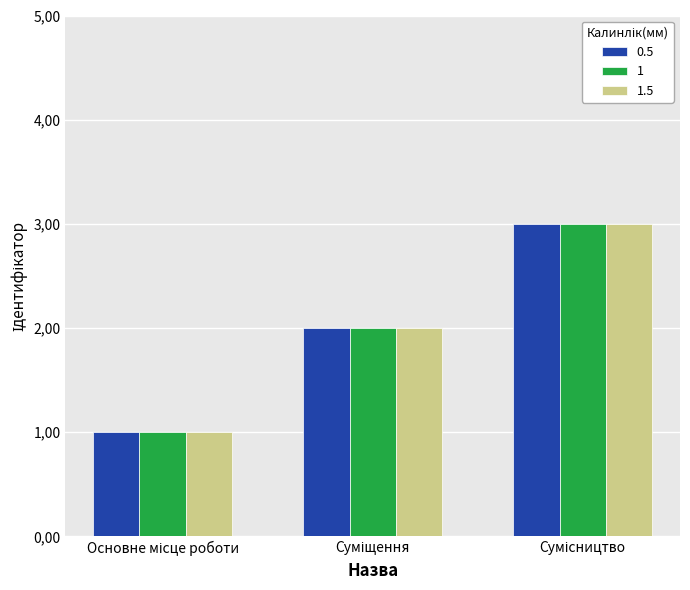

What is the difference between the maximum and minimum values in the 1.5 series?

2